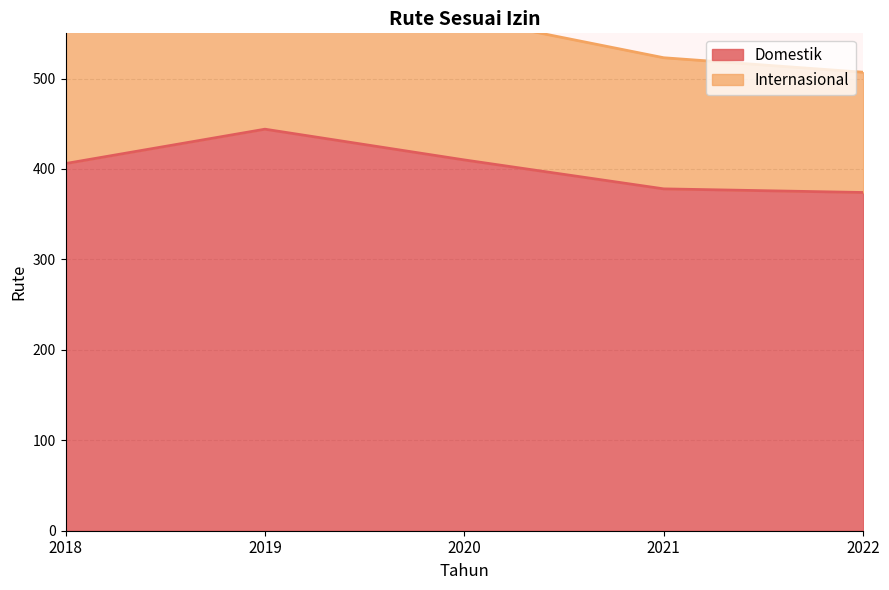

List the series in order of their peak value, highest first.

Internasional, Domestik